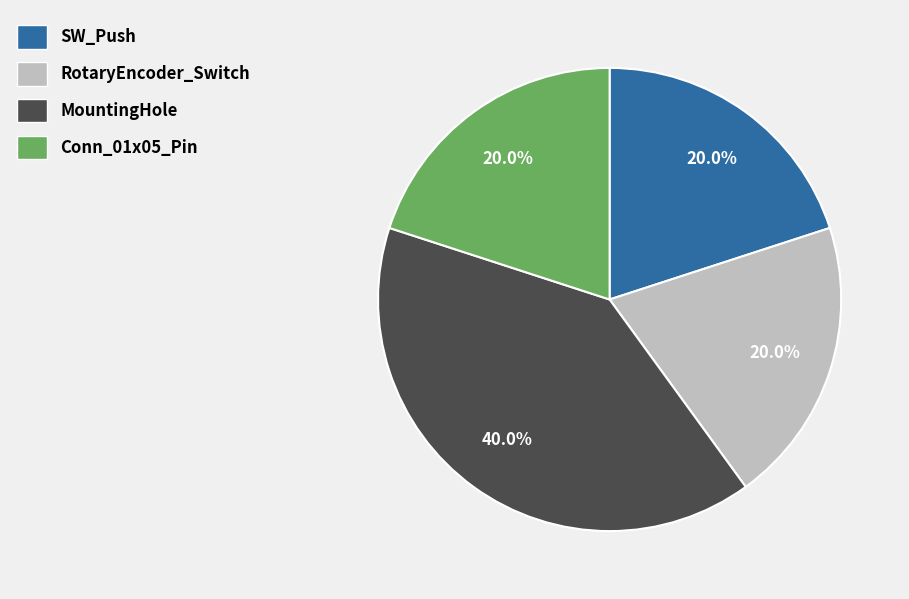

How many slices are in this pie chart?

4